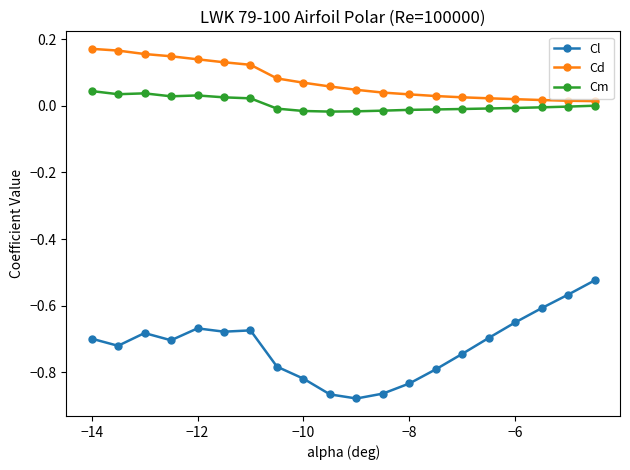

What is the difference between the maximum and minimum values in the Cl series?

0.4